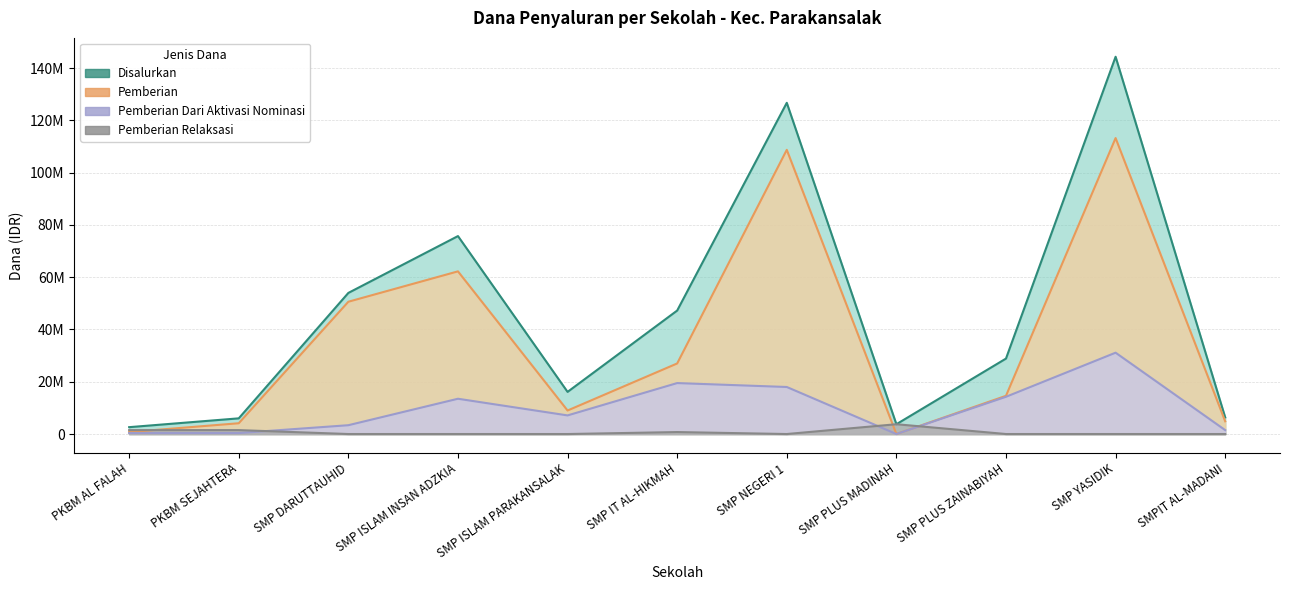

True or false: Pemberian Relaksasi has a value of 1993641 at SMPIT AL-MADANI.

False